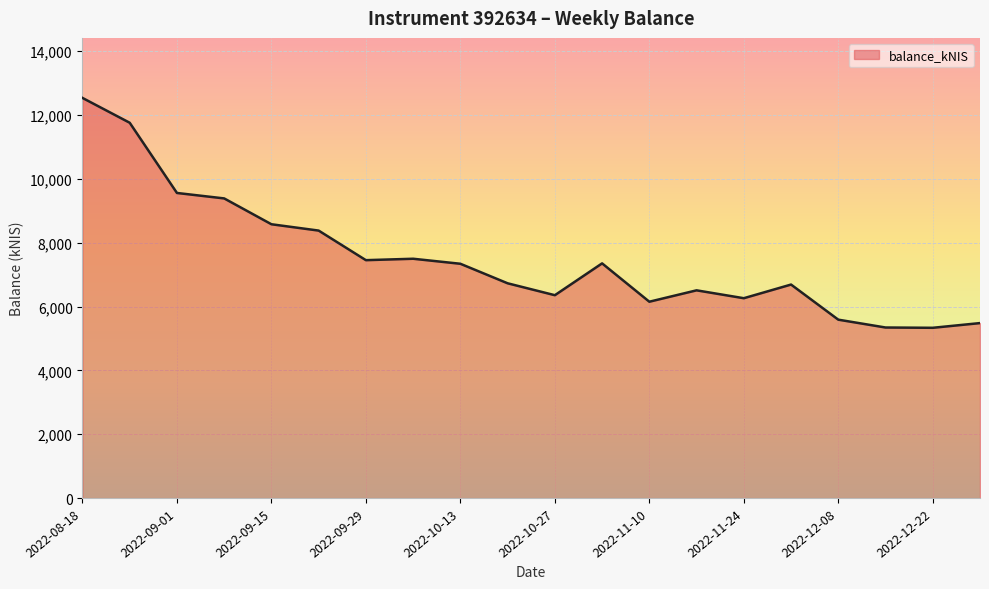

What is the maximum value shown in the chart?

12534.4